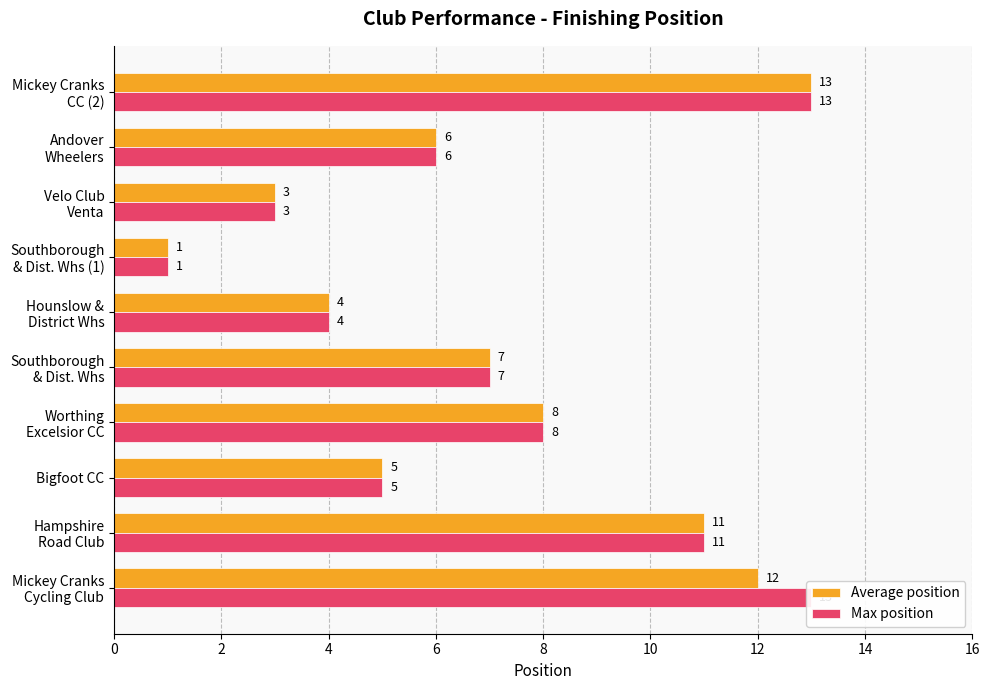

True or false: Average position has a value of 3 at Bigfoot CC.

False